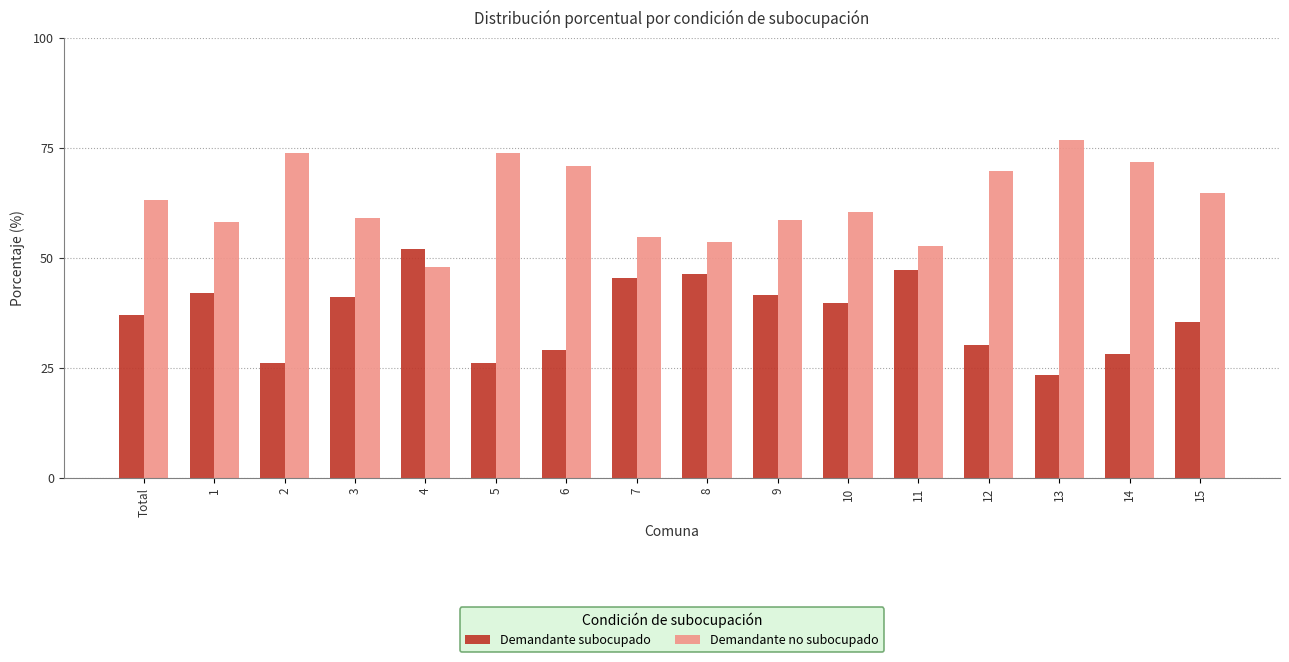

What is the spread (max minus min) of values at 14?

43.6